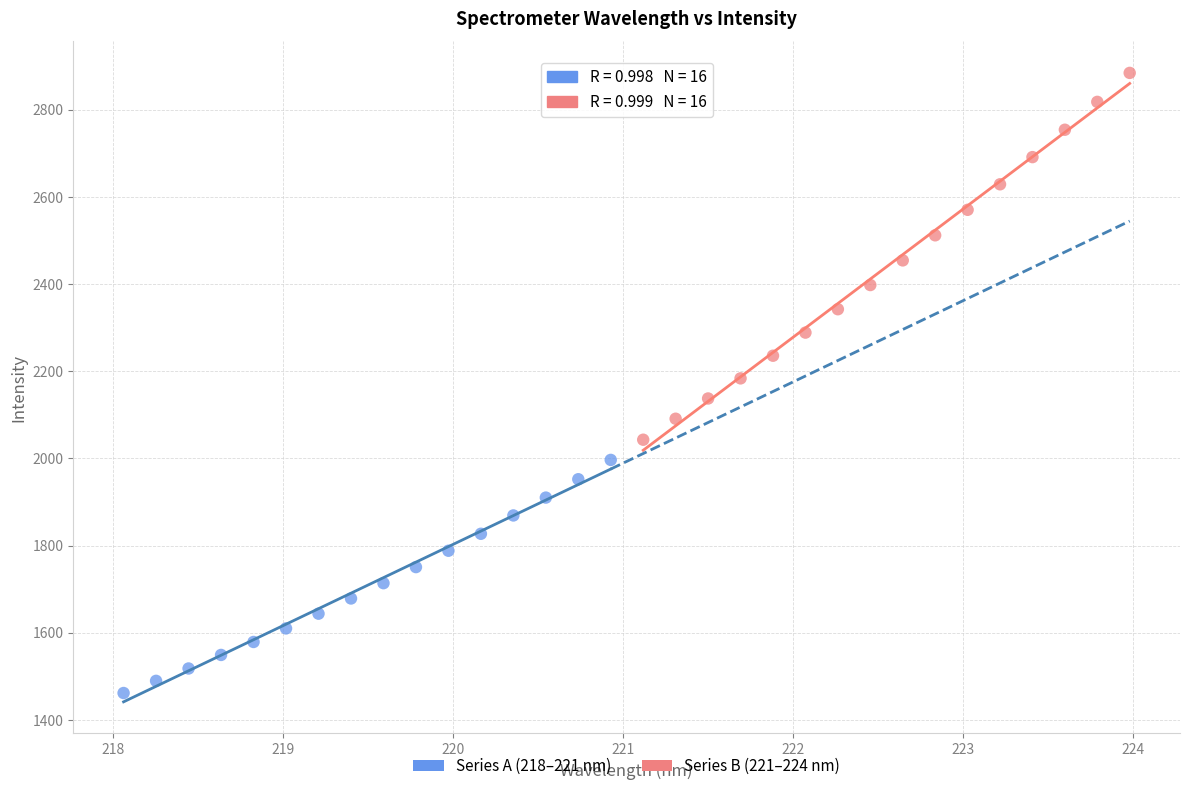

Which series reaches the minimum Y coordinate?

Series A (218–221 nm)